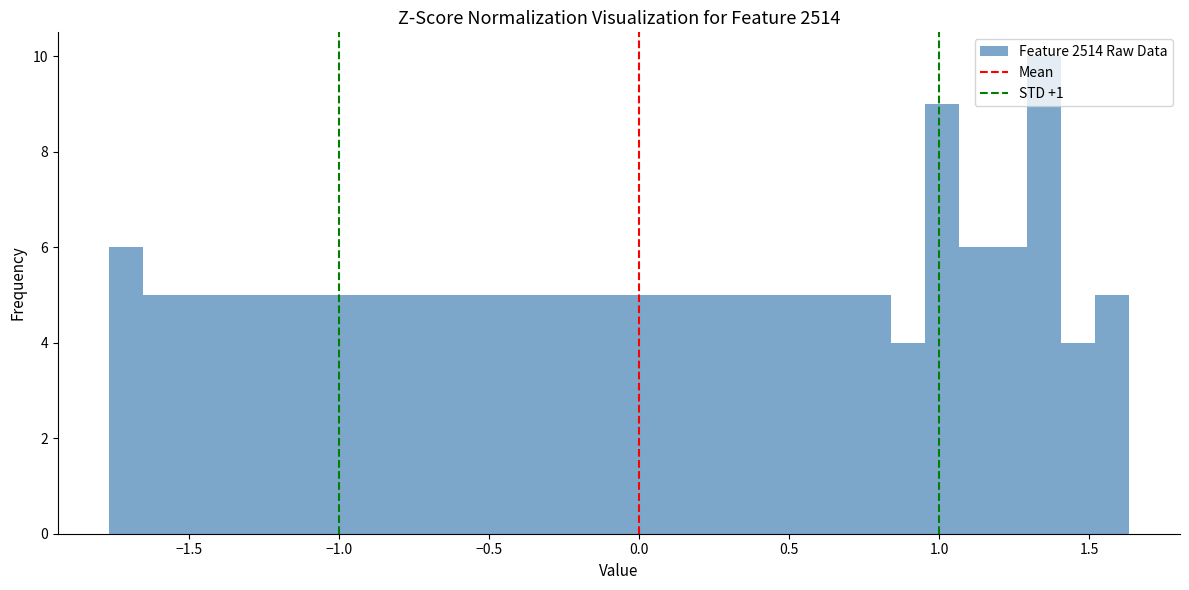

Around what value on the x-axis is the tallest bar? Give the approximate position of its centre, as read against the axis.

1.35